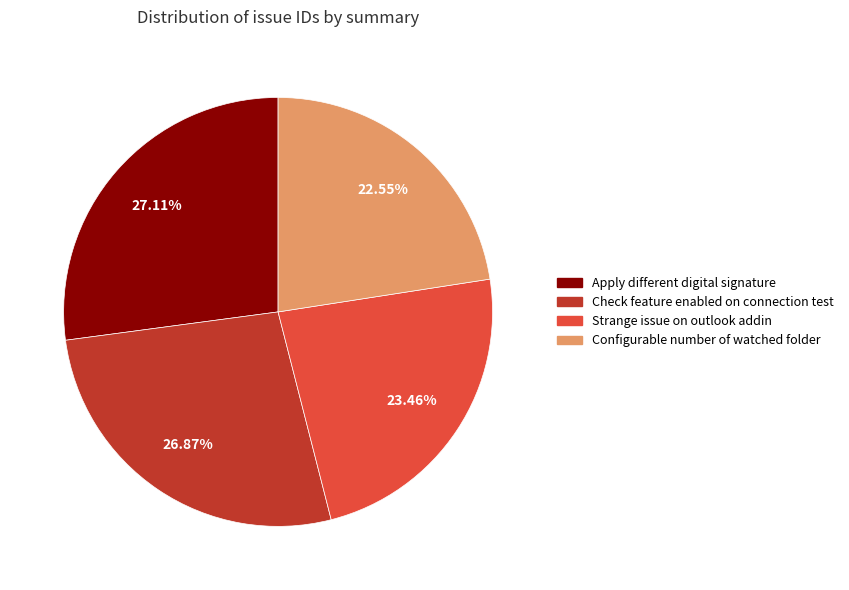

What percentage is NOT represented by Apply different digital signature?

72.9%